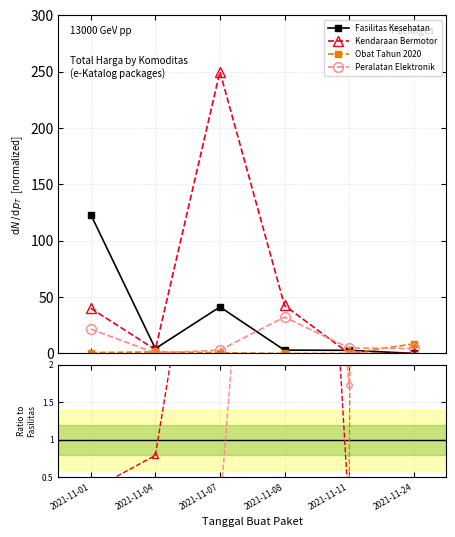

In Obat Tahun 2020, how many points are lower than both neighbors (excluding endpoints)?

1